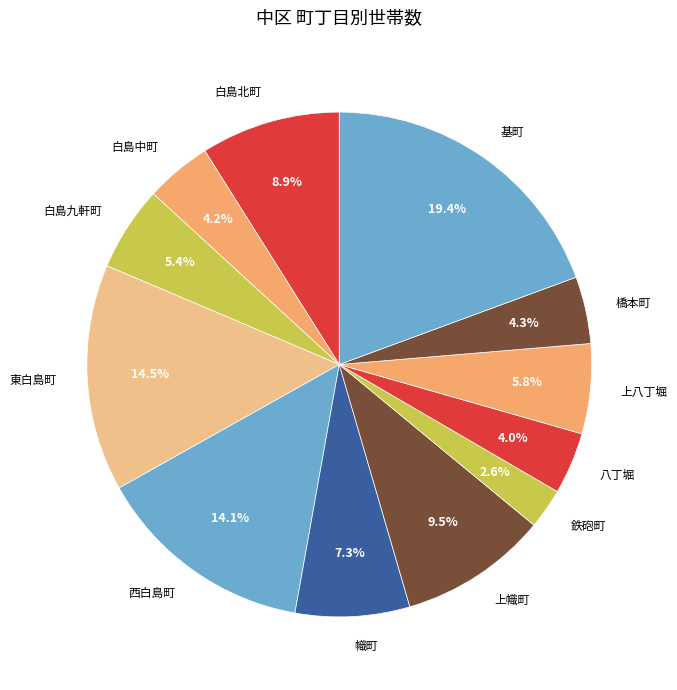

To the nearest percent, what percentage of the pie is 八丁堀?

4%